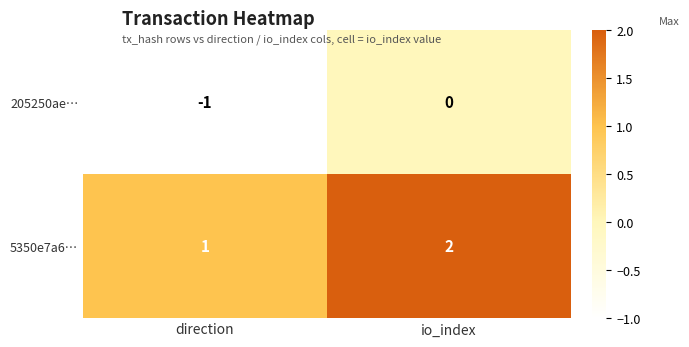

The 205250ae… series shows 0 at io_index. True or false?

True